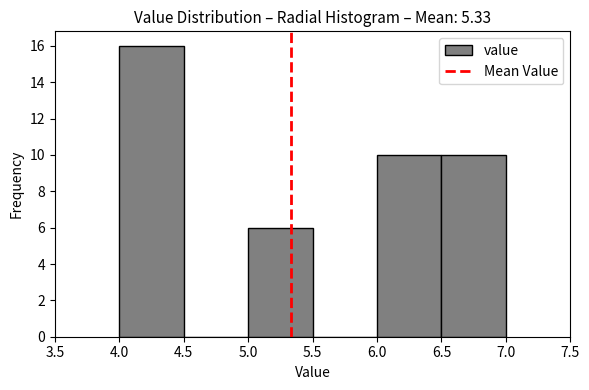

Reading left to right, transcribe this chart: for each bar, give the range it covers on the x-axis and its height. The values are not printed on the chart, so give them approximately, as read against the axis.

4.0 to 4.5: 16
4.5 to 5.0: 0
5.0 to 5.5: 6
5.5 to 6.0: 0
6.0 to 6.5: 10
6.5 to 7.0: 10